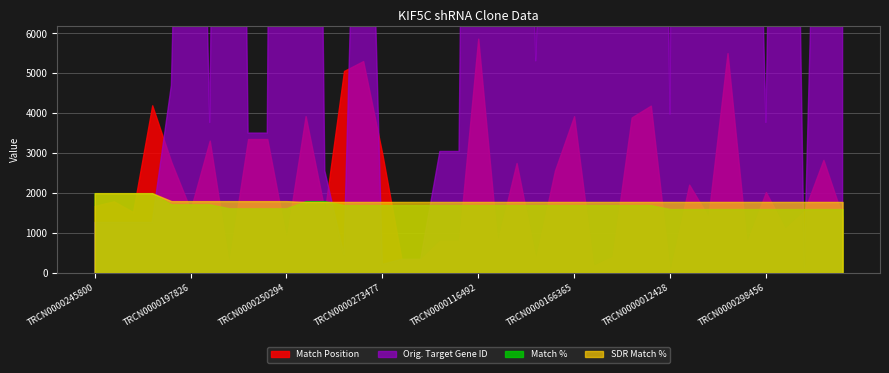

True or false: Match % has more than 2 interior local peaks.

False